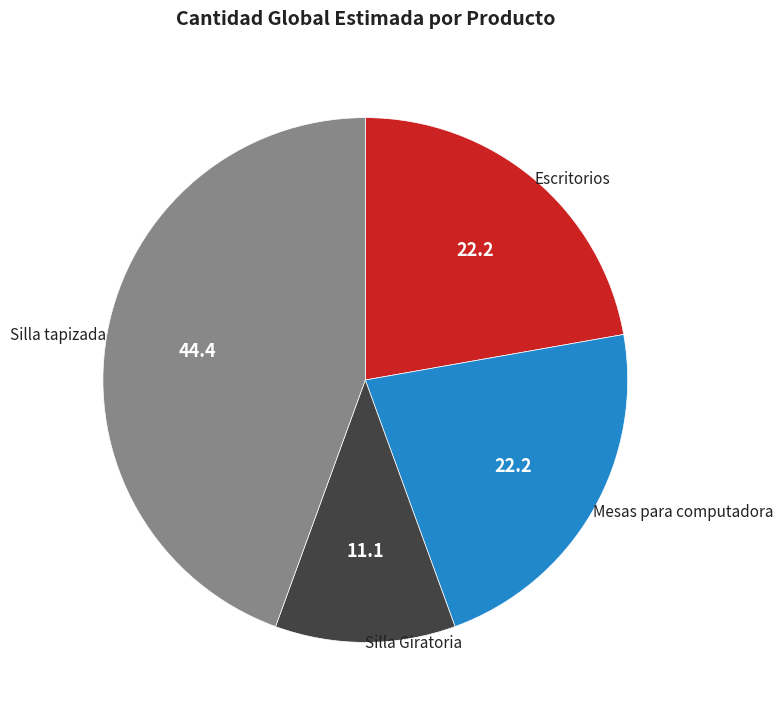

Between Silla tapizada and Escritorios, which is larger?

Silla tapizada